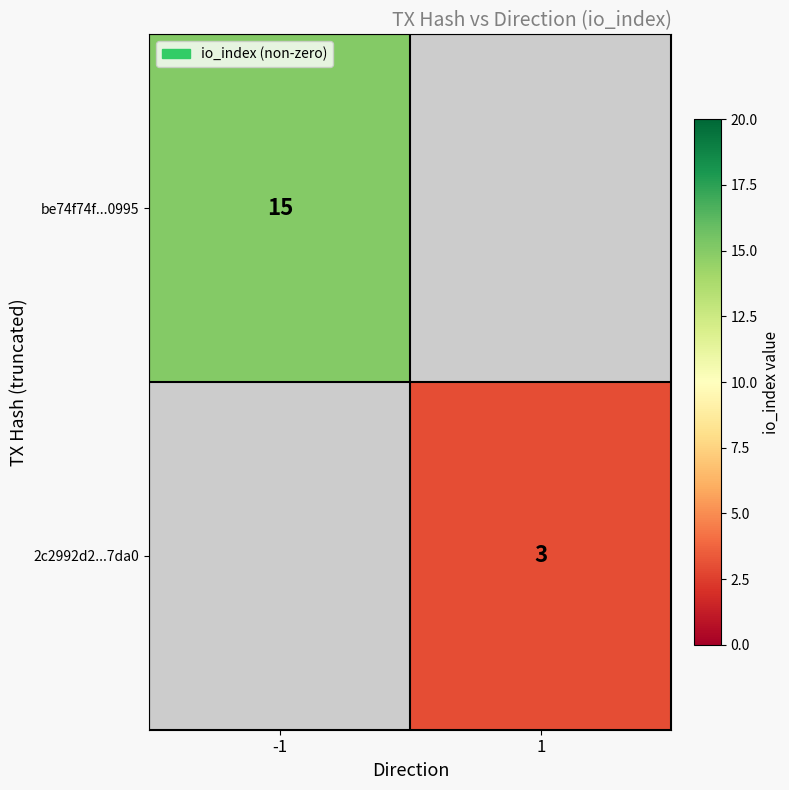

The 2c2992d2...7da0 series shows 4.6 at 1. True or false?

False